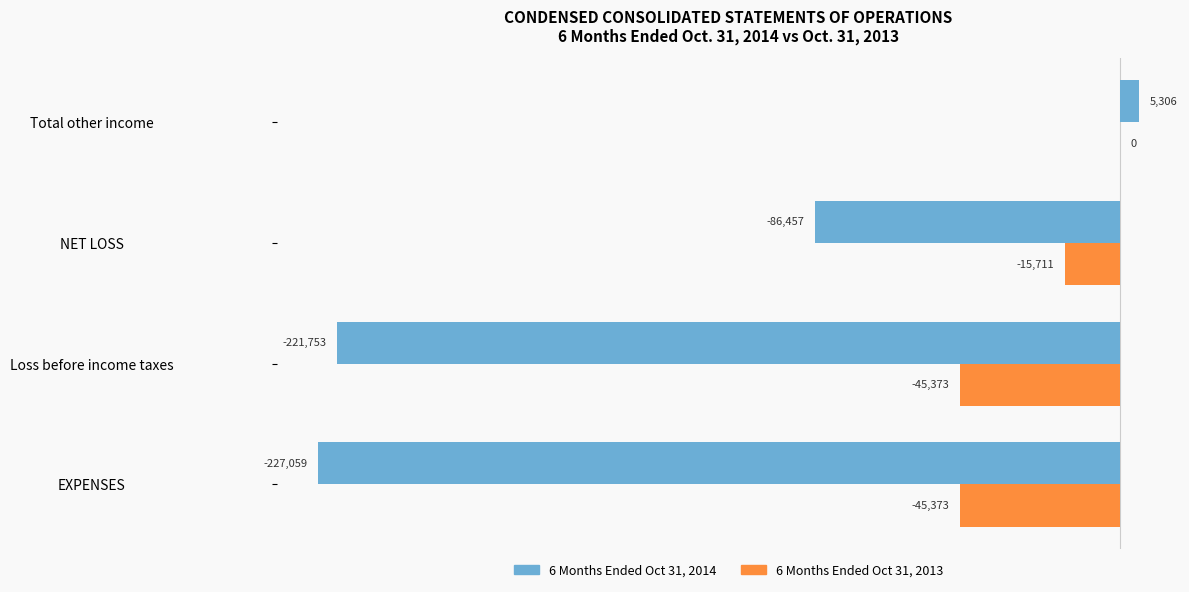

What is the average value of the 6 Months Ended Oct 31, 2013 series?

-26614